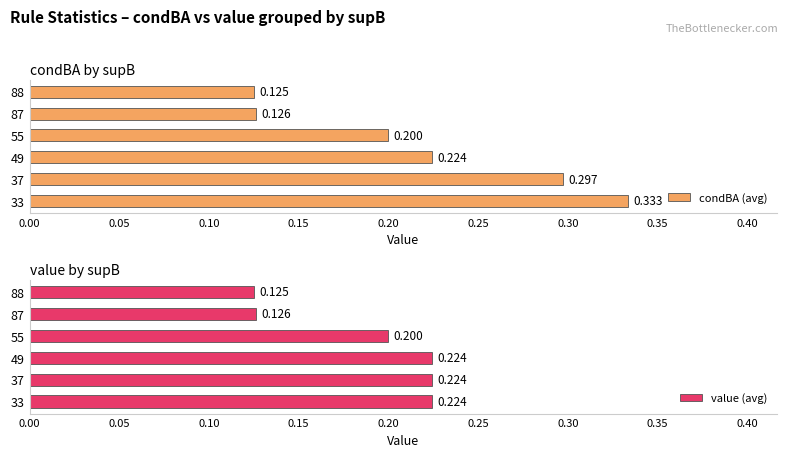

What is the value of the condBA (avg) bar at the 4th from the left?

0.2